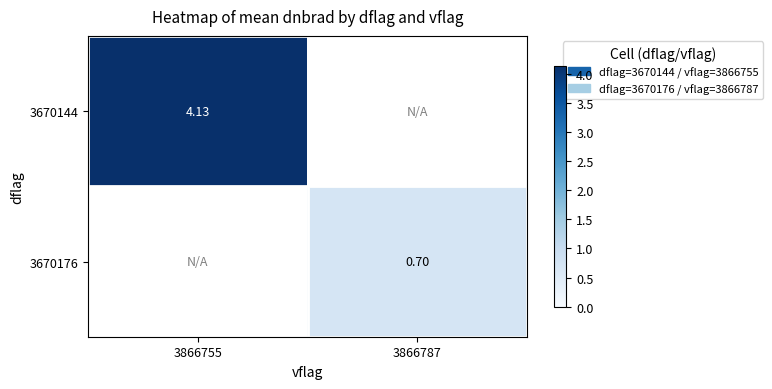

Which has a higher value, 3866755 or 3866787?

3866787